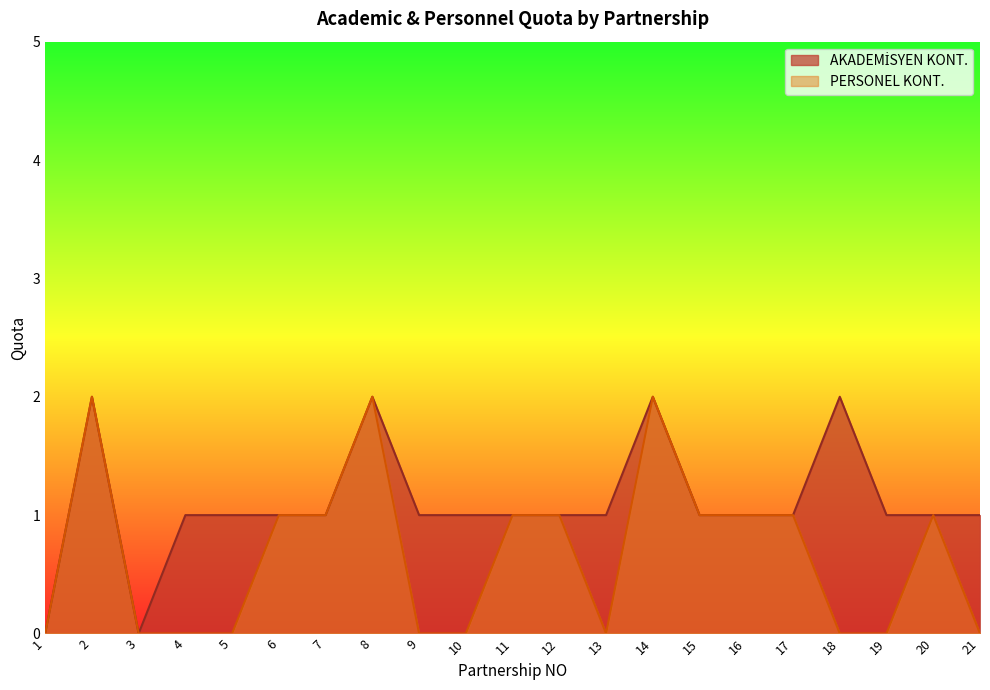

List the labels in order of AKADEMİSYEN KONT. value, smallest first.

1, 3, 4, 5, 6, 7, 9, 10, 11, 12, 13, 15, 16, 17, 19, 20, 21, 2, 8, 14, 18